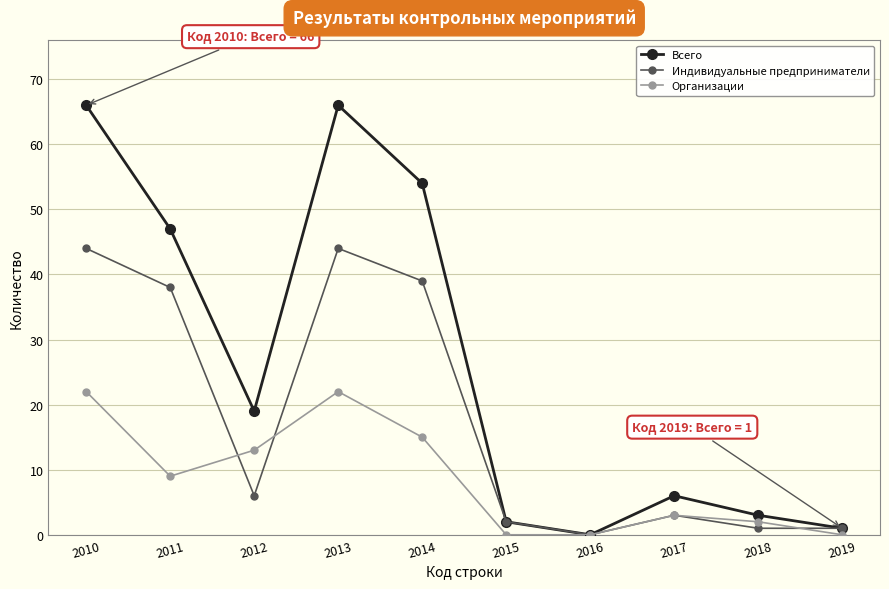

Is the value of Организации at 2010 greater than the value of Индивидуальные предприниматели at 2017?

Yes